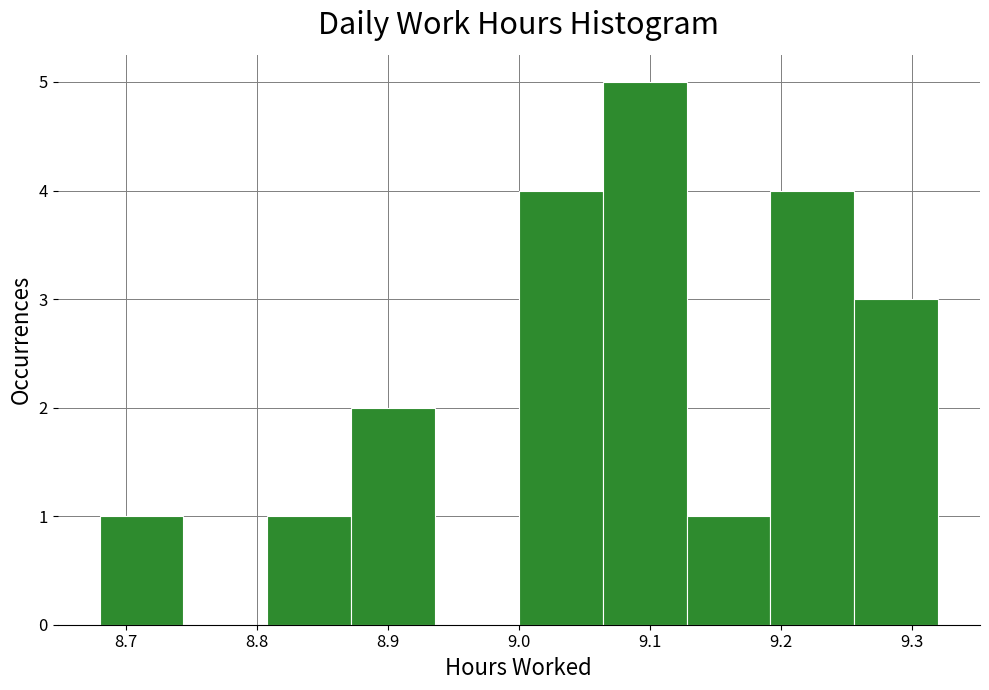

Reading left to right, list every bar in this chart as the range it spans on the x-axis followed by its height. Neither the bar edges nor the heights are printed on the chart, so give them approximately, as read against the axes.

8.680 to 8.744: 1
8.744 to 8.808: 0
8.808 to 8.872: 1
8.872 to 8.936: 2
8.936 to 9.000: 0
9.000 to 9.064: 4
9.064 to 9.128: 5
9.128 to 9.192: 1
9.192 to 9.256: 4
9.256 to 9.320: 3